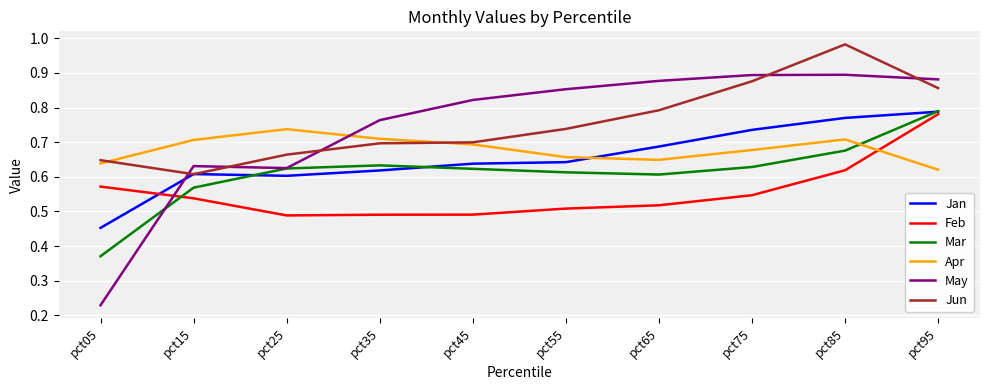

Is the value of Mar at pct25 greater than the value of Feb at pct55?

Yes